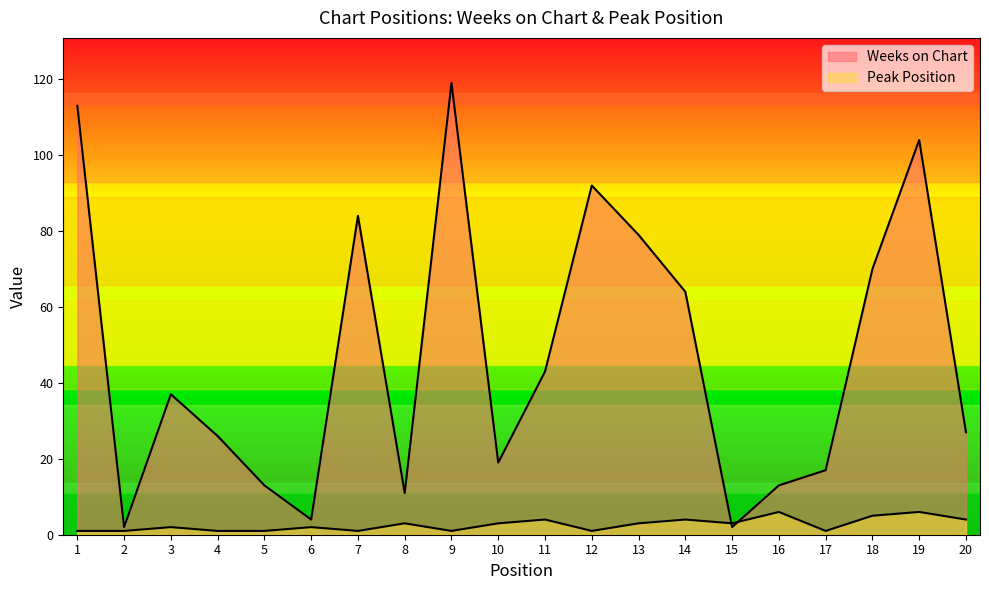

What is the difference between the highest and lowest values at 1?

112